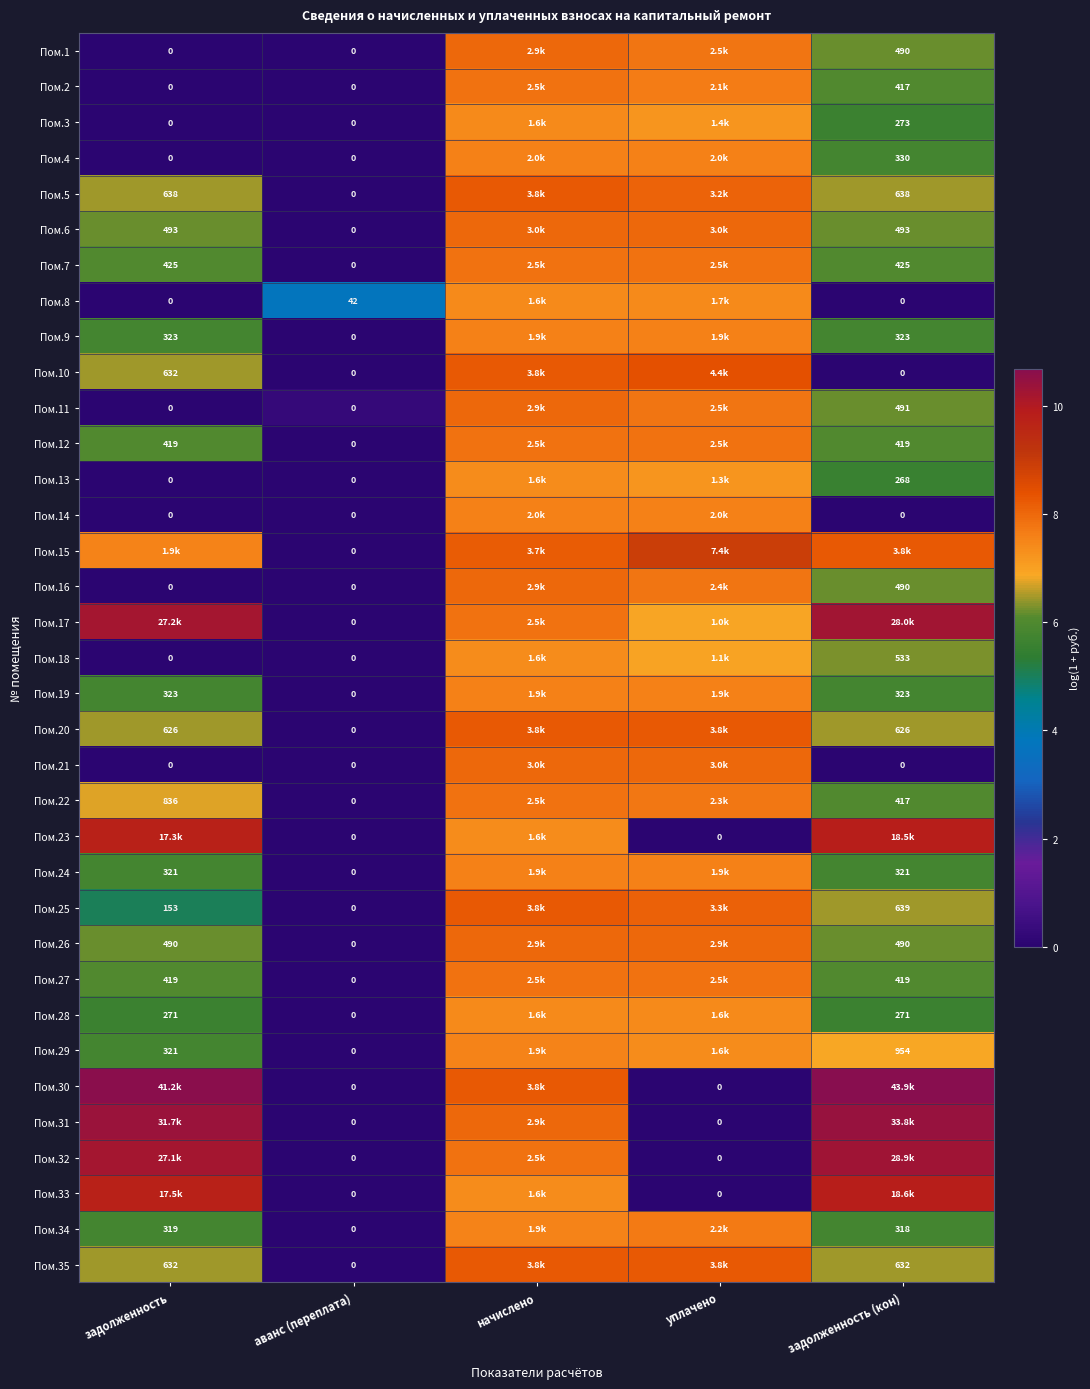

At how many categories does at least one series exceed 6?

4